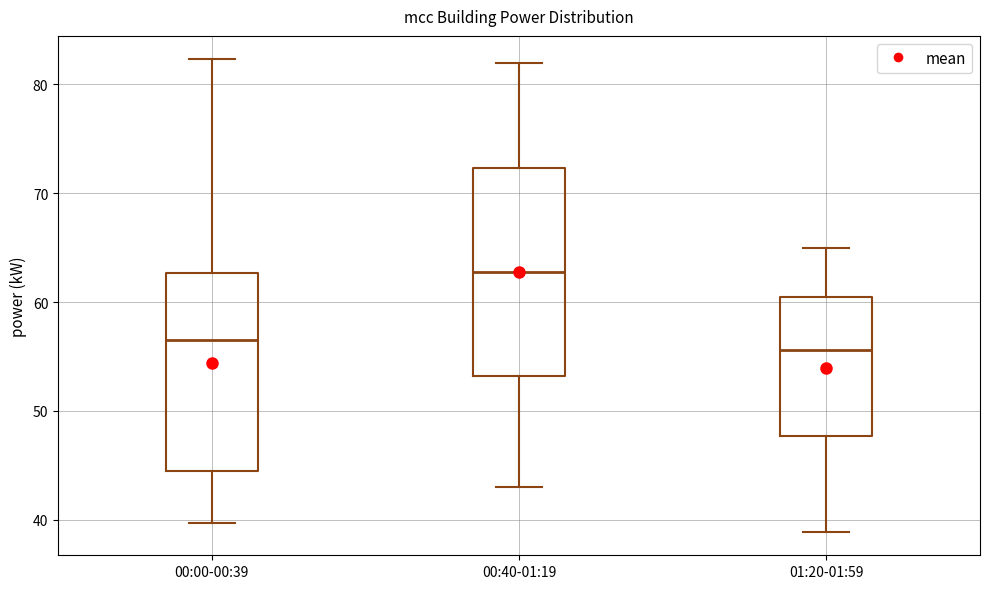

Which box has the highest median line?

00:40-01:19